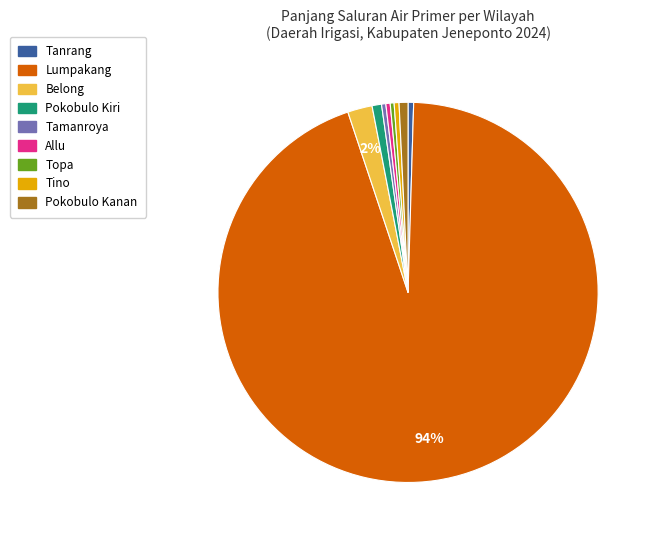

Is there a majority slice in this chart?

Yes